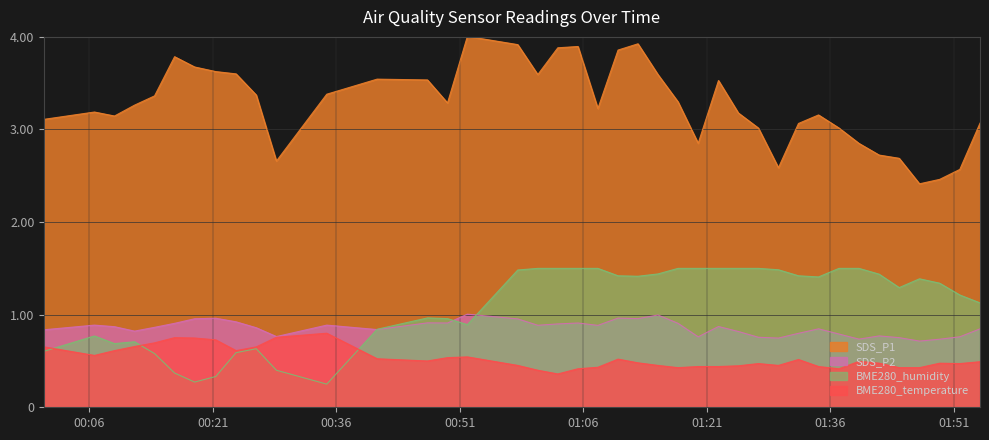

What is the label of the 36th point from the left?

2020/12/15 01:44:23